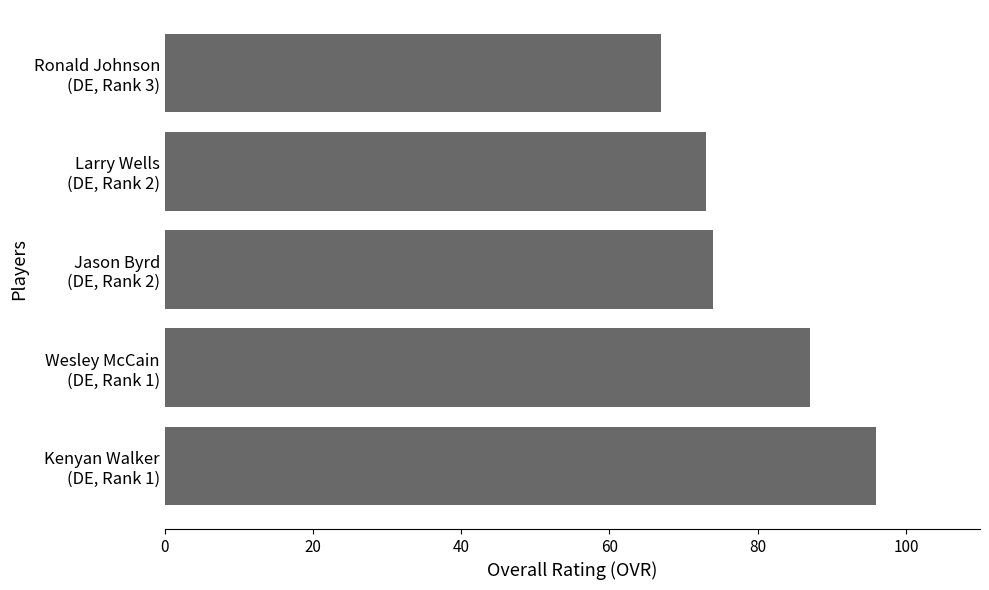

Reading top to bottom, list all the values displayed in this chart.

67	73	74	87	96